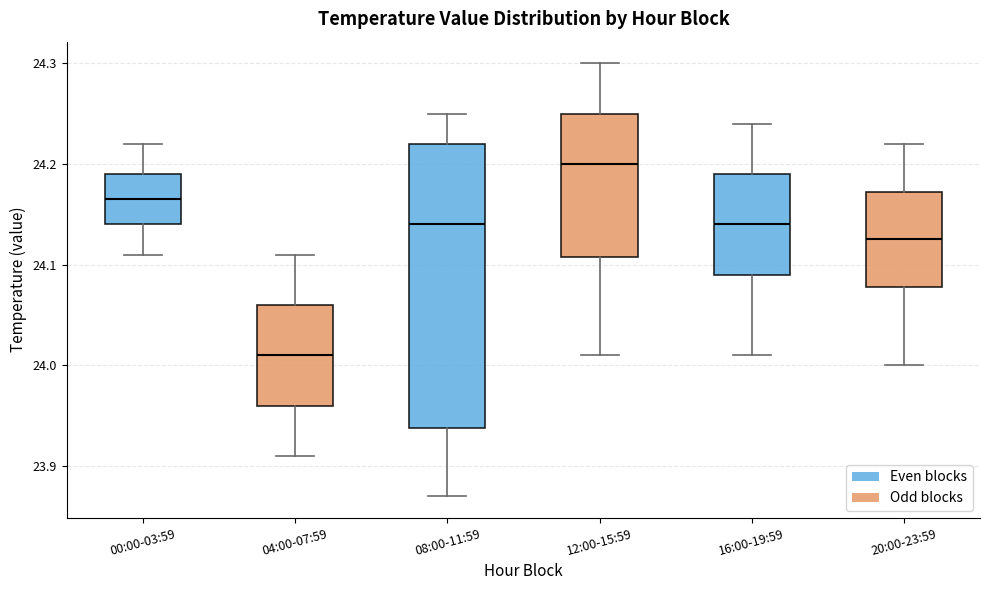

Reading left to right, transcribe this box plot: for each box, give where its median line is, the range the box spans, and where its two whiskers end, as read against the y-axis. The values are not printed on the chart, so give them approximately, as read against the axis.

00:00-03:59: median 24.17, box 24.14 to 24.19, whiskers 24.11 to 24.22
04:00-07:59: median 24.01, box 23.96 to 24.06, whiskers 23.91 to 24.11
08:00-11:59: median 24.14, box 23.94 to 24.22, whiskers 23.87 to 24.25
12:00-15:59: median 24.20, box 24.11 to 24.25, whiskers 24.01 to 24.30
16:00-19:59: median 24.14, box 24.09 to 24.19, whiskers 24.01 to 24.24
20:00-23:59: median 24.13, box 24.08 to 24.17, whiskers 24.00 to 24.22